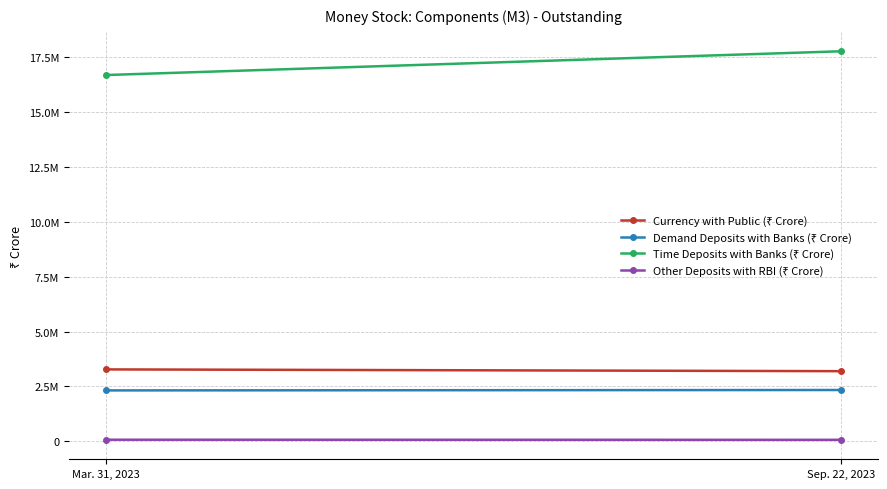

Count the number of data series in this chart.

4